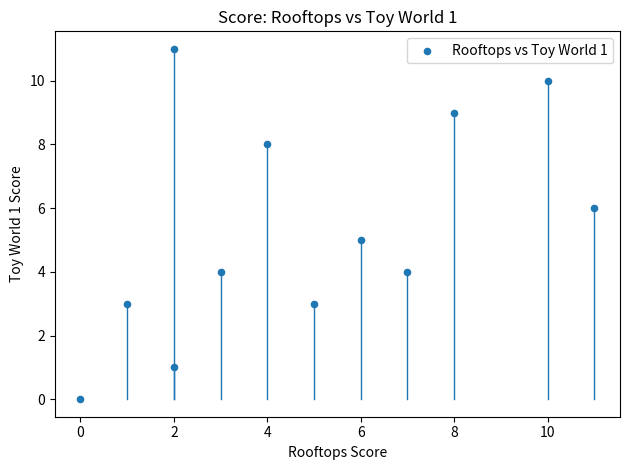

What is the average X value?

5